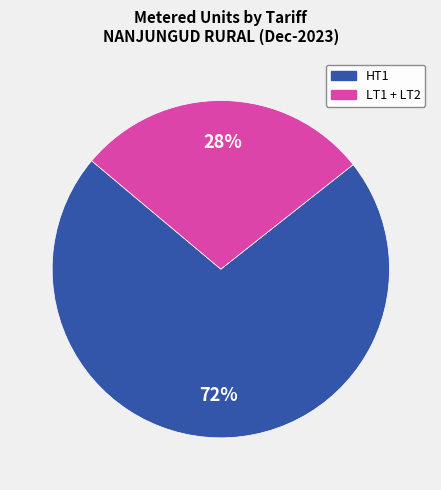

To the nearest percent, what is the difference between the largest and smallest slice percentages?

44%